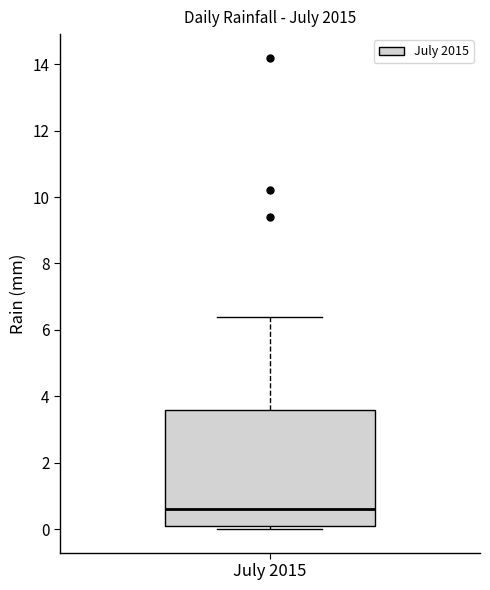

Read this box plot against the y-axis: the position of the median line, the range covered by the box, and the ends of both whiskers. The values are not printed on the chart, so give them approximately, as read against the axis.

median 0.6, box 0.2 to 3.6, whiskers 0.0 to 6.4